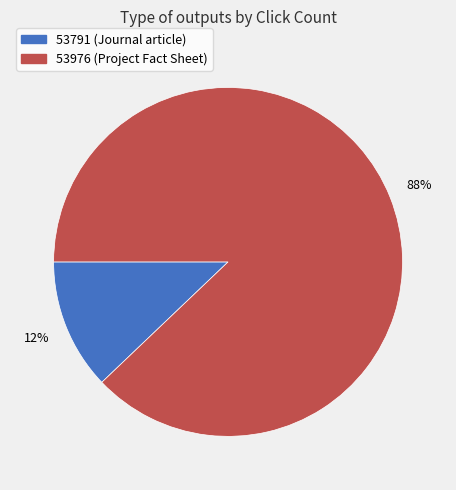

To the nearest percent, what is the average slice percentage?

50%